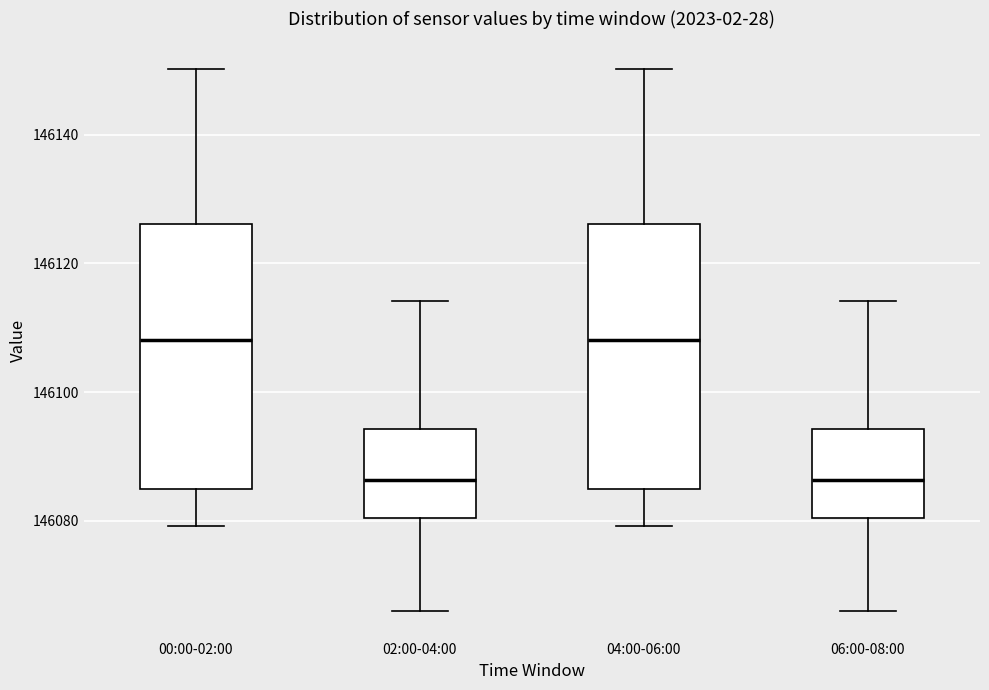

Reading left to right, transcribe this box plot: for each box, give where its median line is, the range the box spans, and where its two whiskers end, as read against the y-axis. The values are not printed on the chart, so give them approximately, as read against the axis.

00:00-02:00: median 146108, box 146084 to 146126, whiskers 146080 to 146150
02:00-04:00: median 146086, box 146080 to 146094, whiskers 146066 to 146114
04:00-06:00: median 146108, box 146084 to 146126, whiskers 146080 to 146150
06:00-08:00: median 146086, box 146080 to 146094, whiskers 146066 to 146114